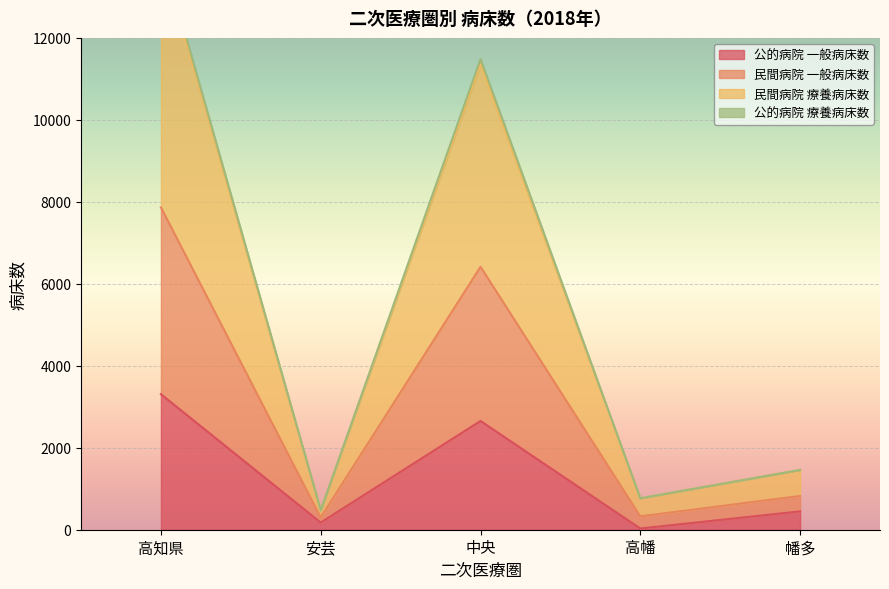

True or false: 公的病院 療養病床数 and 公的病院 一般病床数 cross at least once.

False